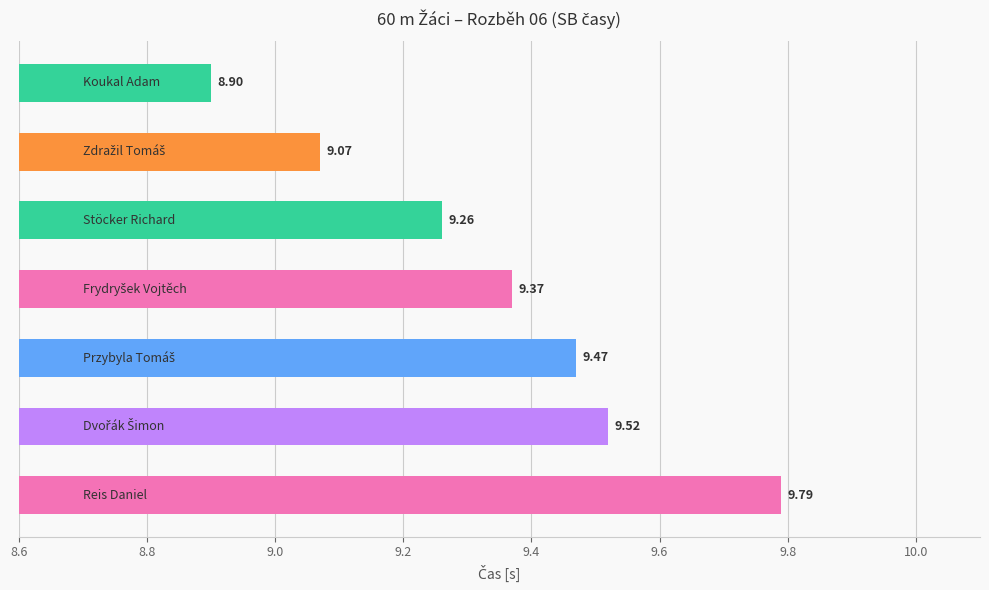

Count the number of data series in this chart.

1